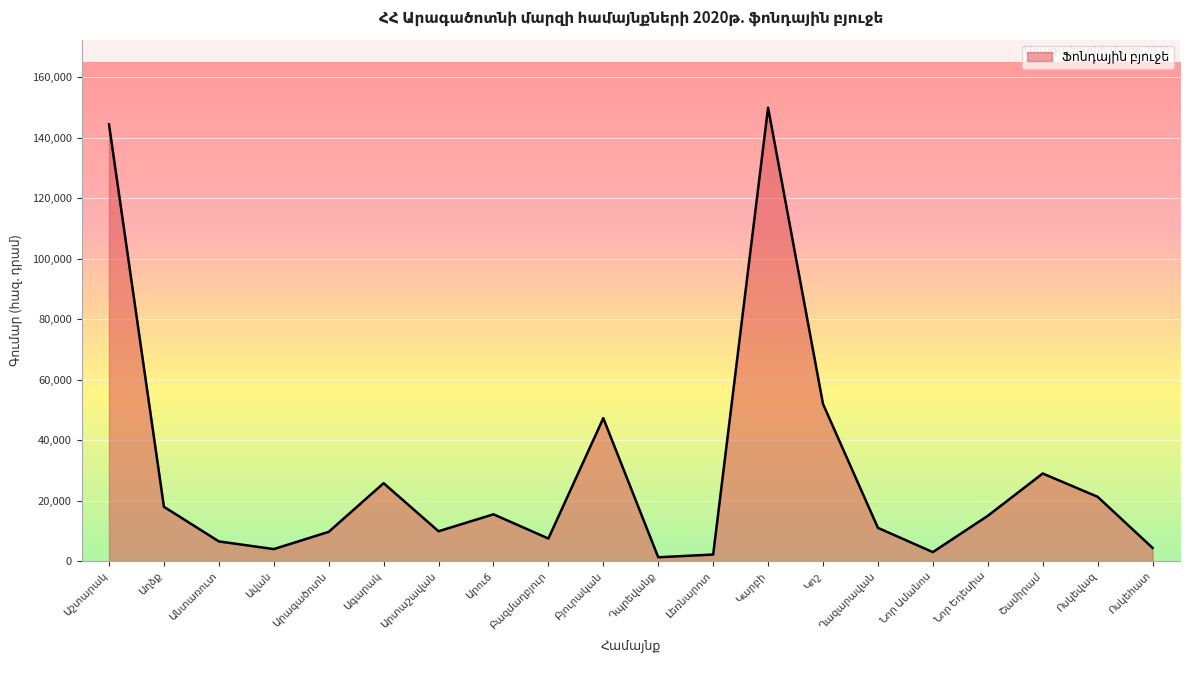

What is the smallest value displayed?

1297.2